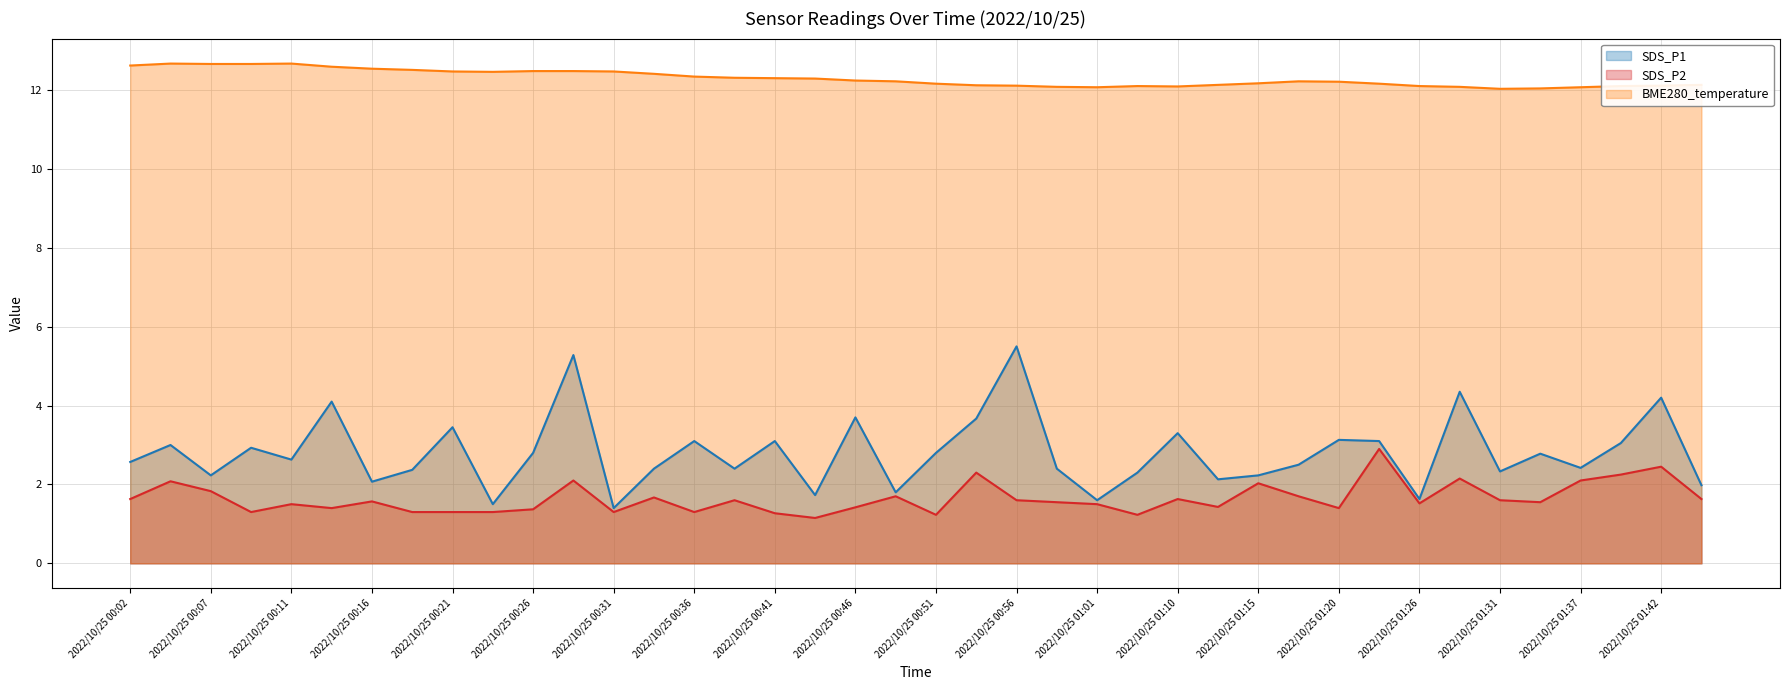

At which label is SDS_P2 closest to 2?

2022/10/25 01:15